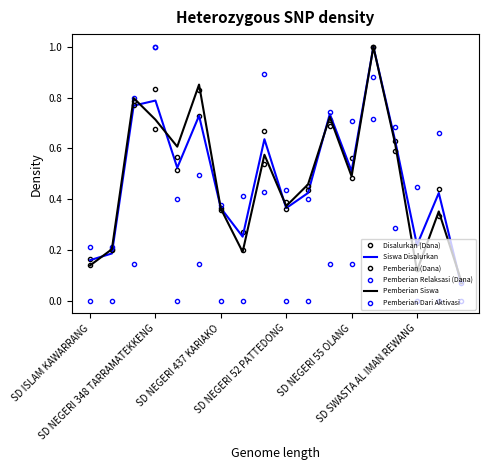

What is the difference between the second highest and minimum values in the Siswa Disalurkan series?

0.7